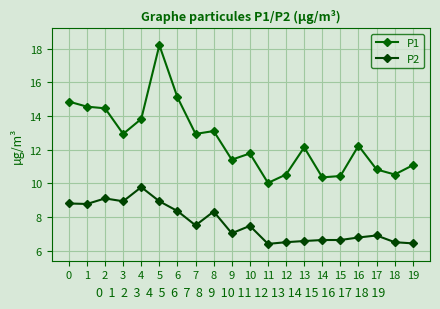

True or false: P1 and P2 intersect in this chart.

False